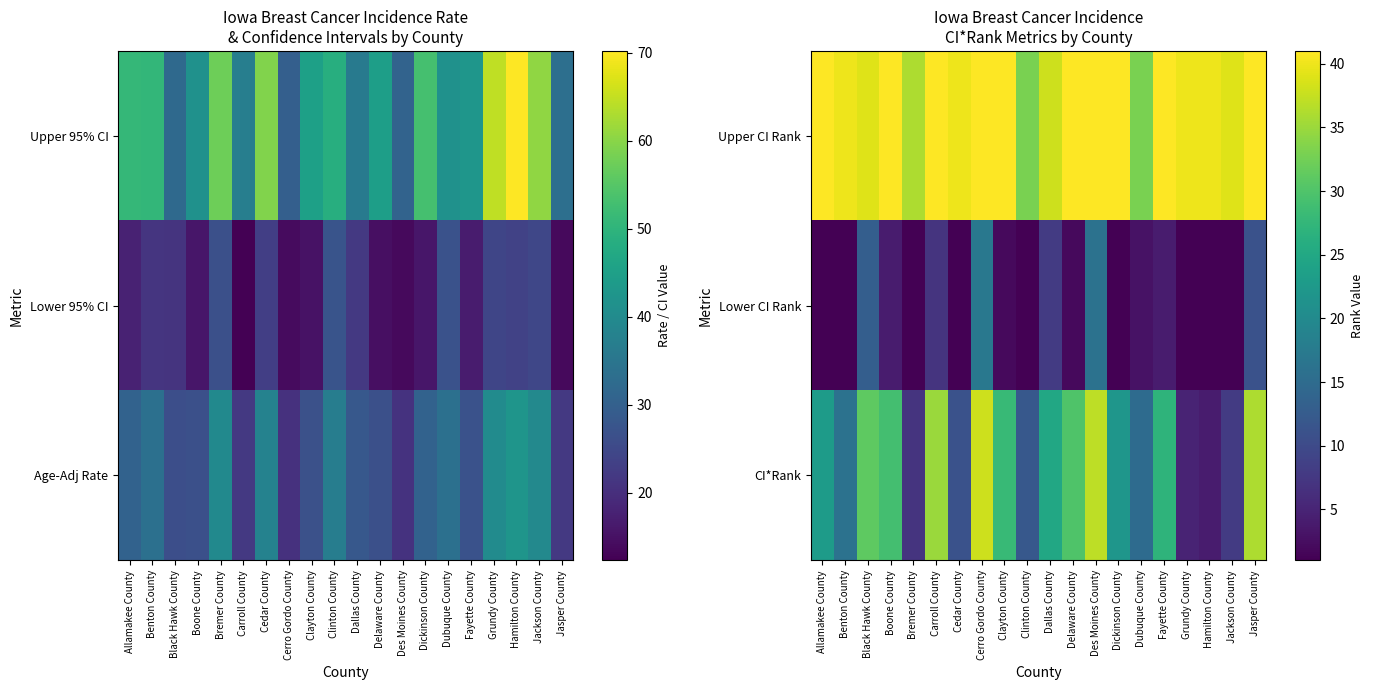

How many series are shown in this chart?

3